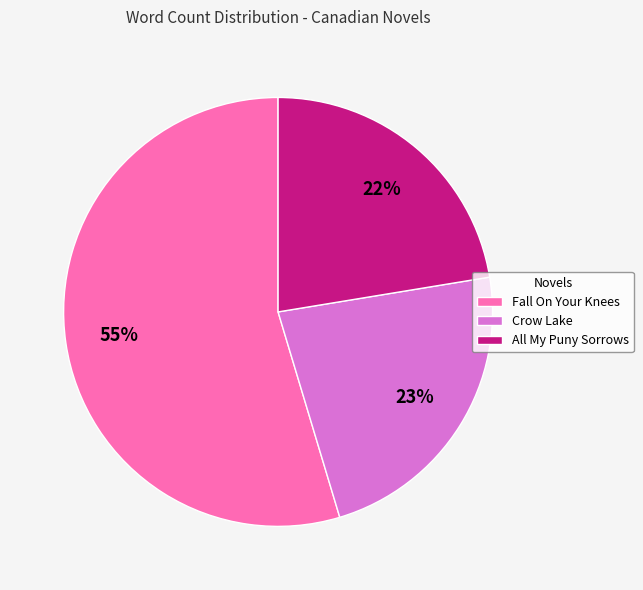

Is the sum of Crow Lake and Fall On Your Knees greater than half?

Yes